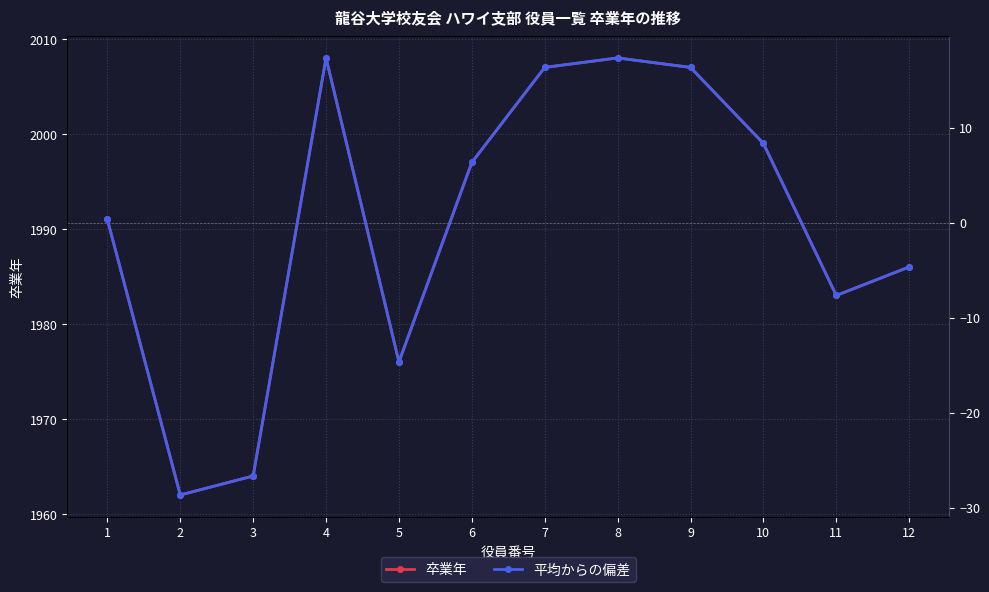

True or false: 卒業年 has more than 0 interior local peaks.

True